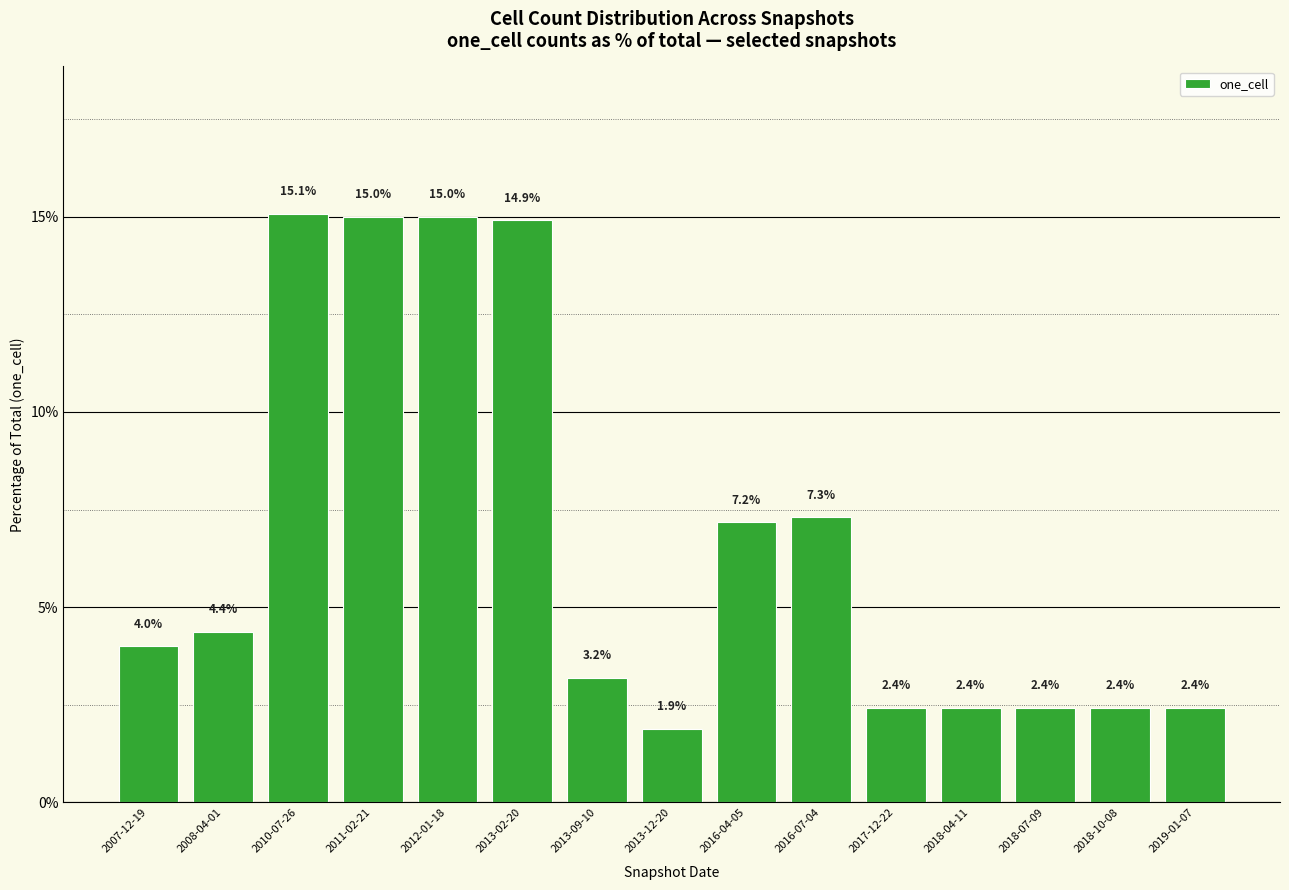

What is the label of the 2nd bar from the right?

2018-10-08